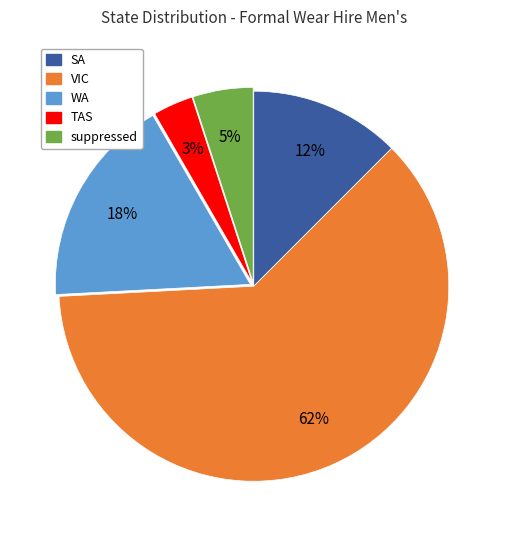

Rank the categories by value from highest to lowest.

VIC, WA, SA, suppressed, TAS